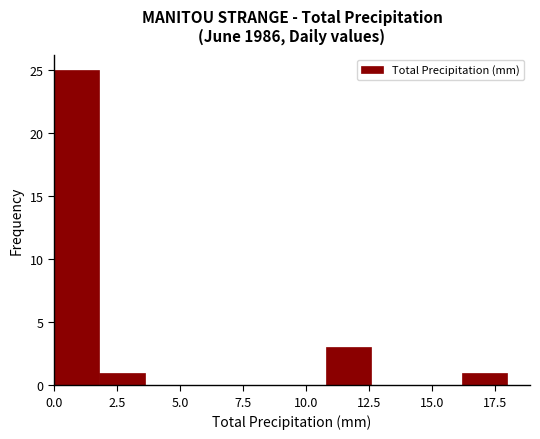

Around what value on the x-axis is the tallest bar? Give the approximate position of its centre, as read against the axis.

1.0